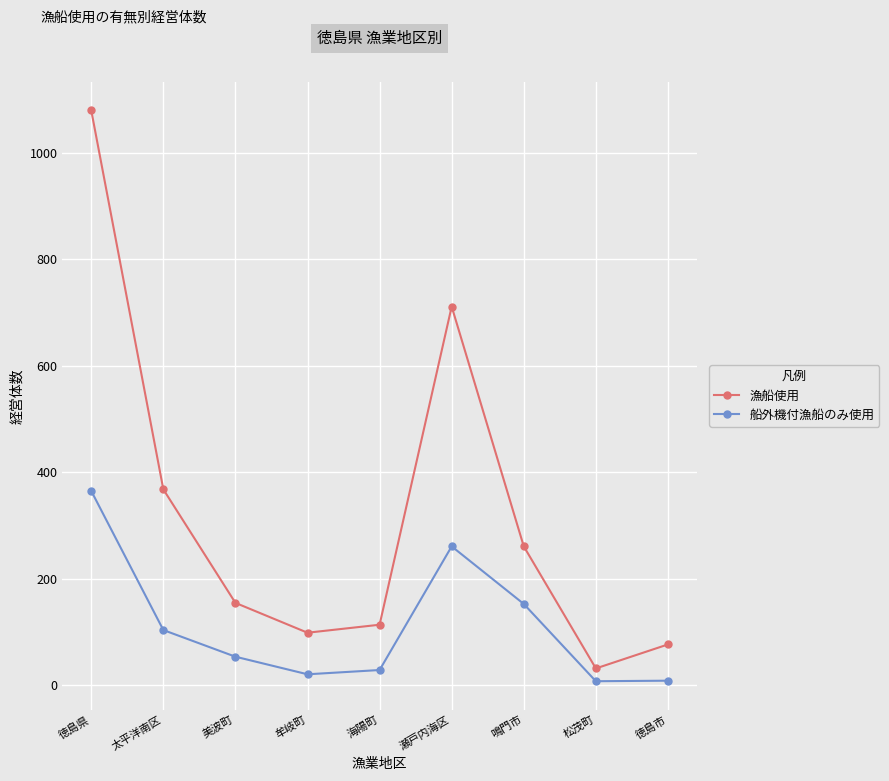

What is the value of the 船外機付漁船のみ使用 point at the 8th from the left?

8